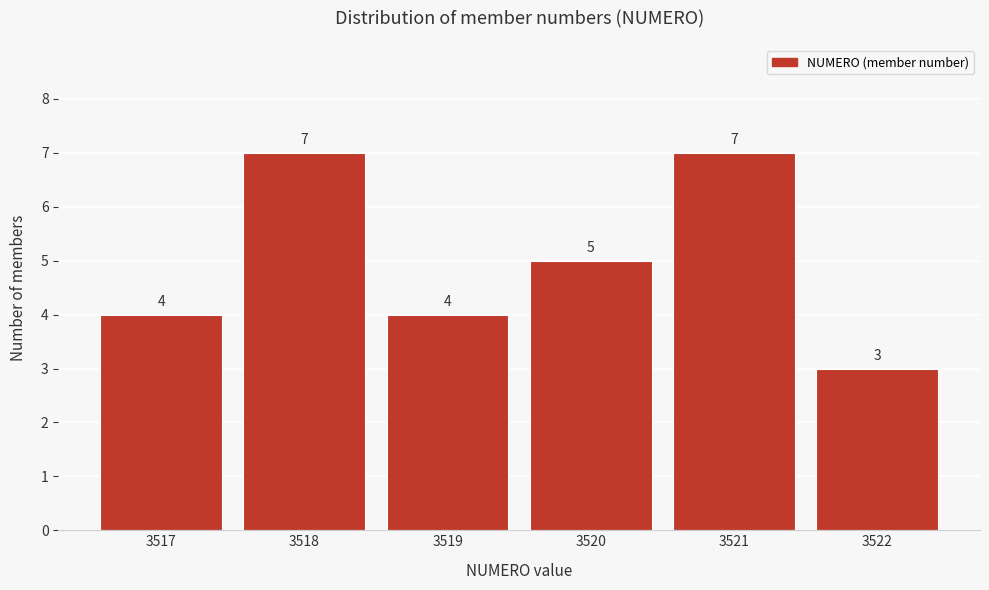

Reading left to right, what are all the values shown in this chart?

3517=4	3518=7	3519=4	3520=5	3521=7	3522=3